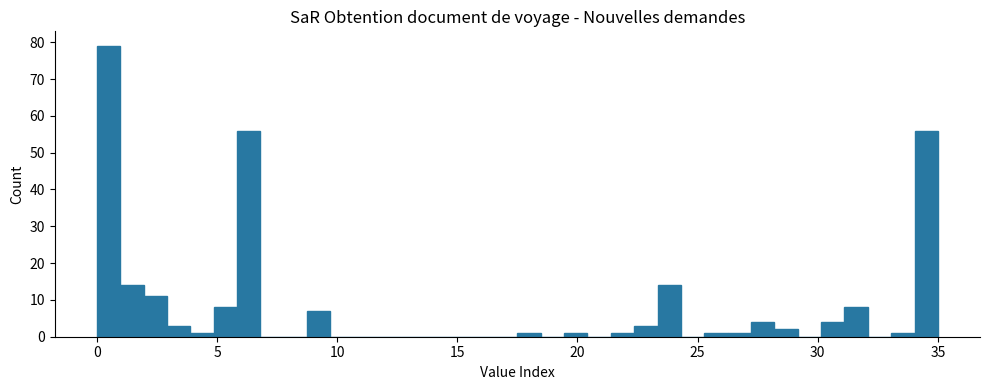

Read against the x-axis, roughly where is the centre of the tallest bar?

0.5